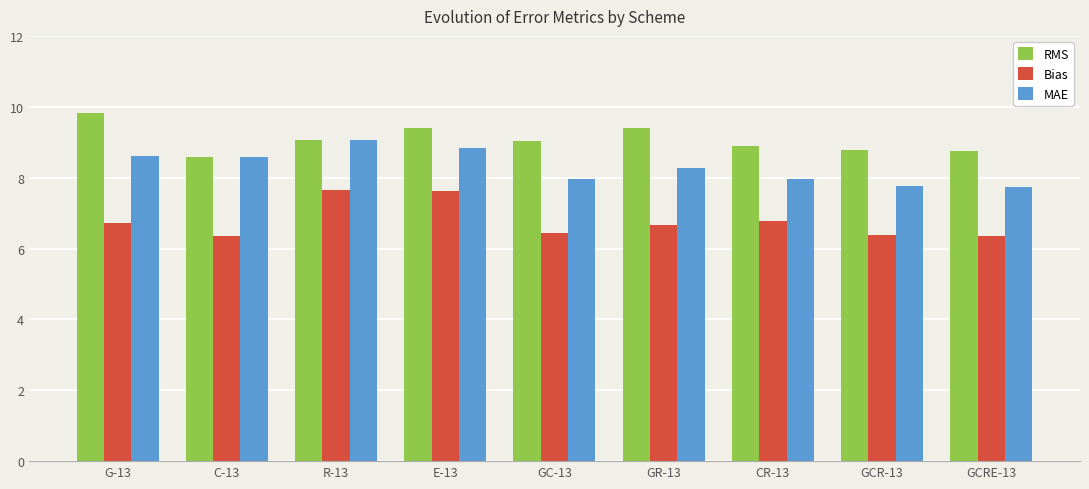

What is the maximum value for RMS?

9.8